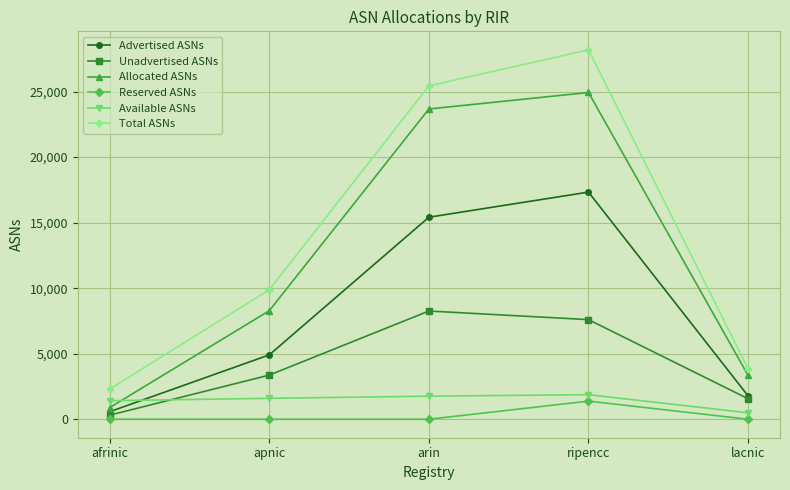

How many times do Unadvertised ASNs and Available ASNs cross each other?

1